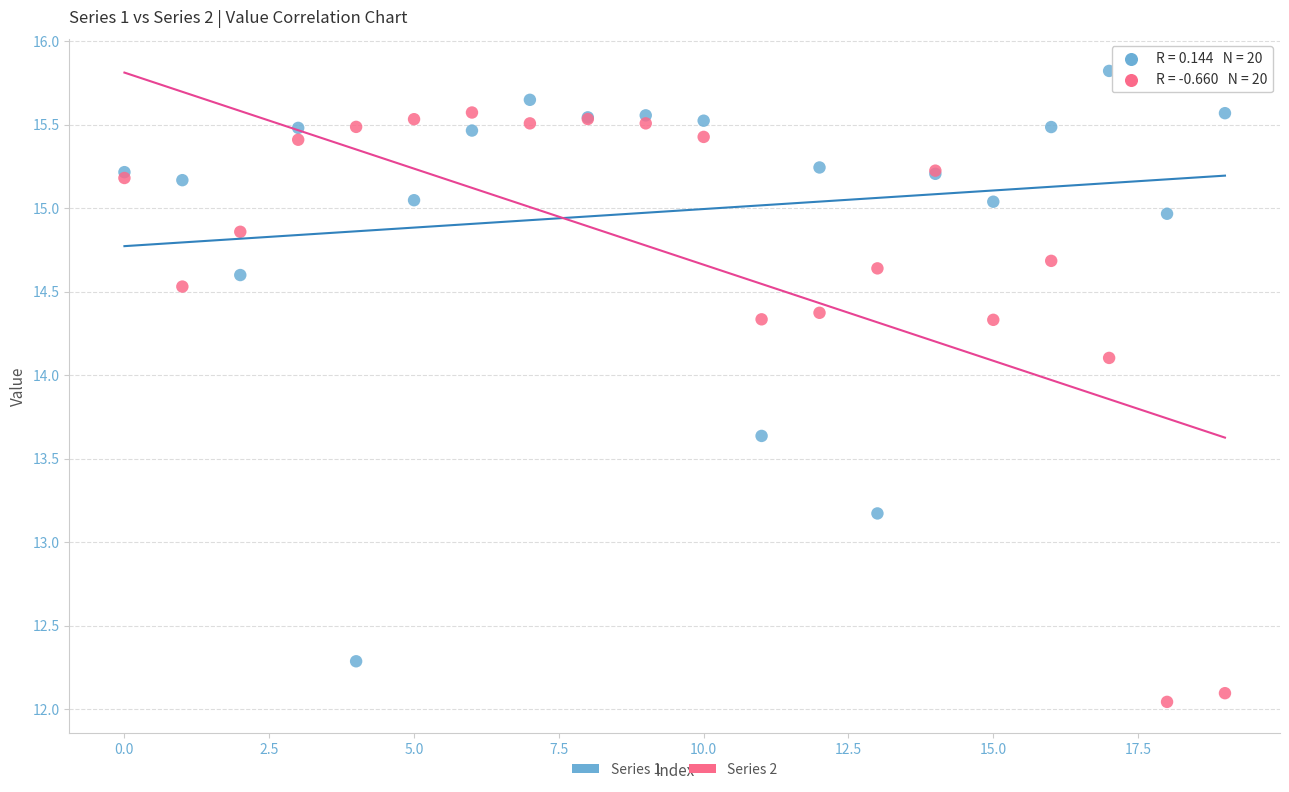

What are all the series names shown in the legend?

Series 1, Series 2